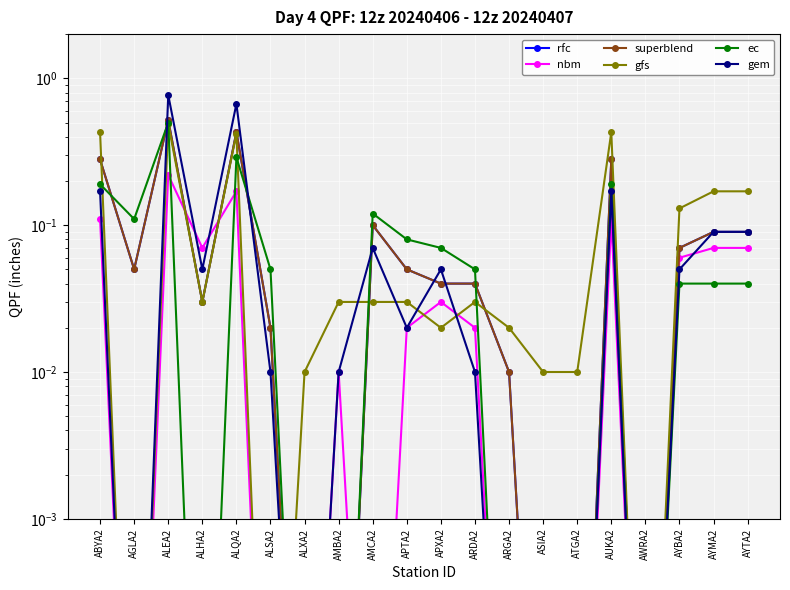

Which has a higher value, APXA2 or AWRA2?

APXA2